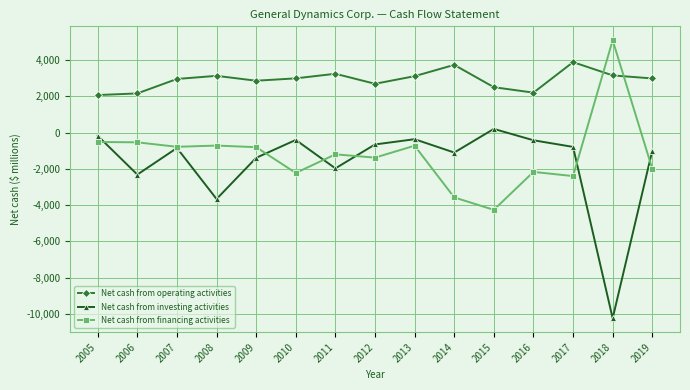

True or false: Net cash from financing activities has more than 1 points higher than both neighbors.

True